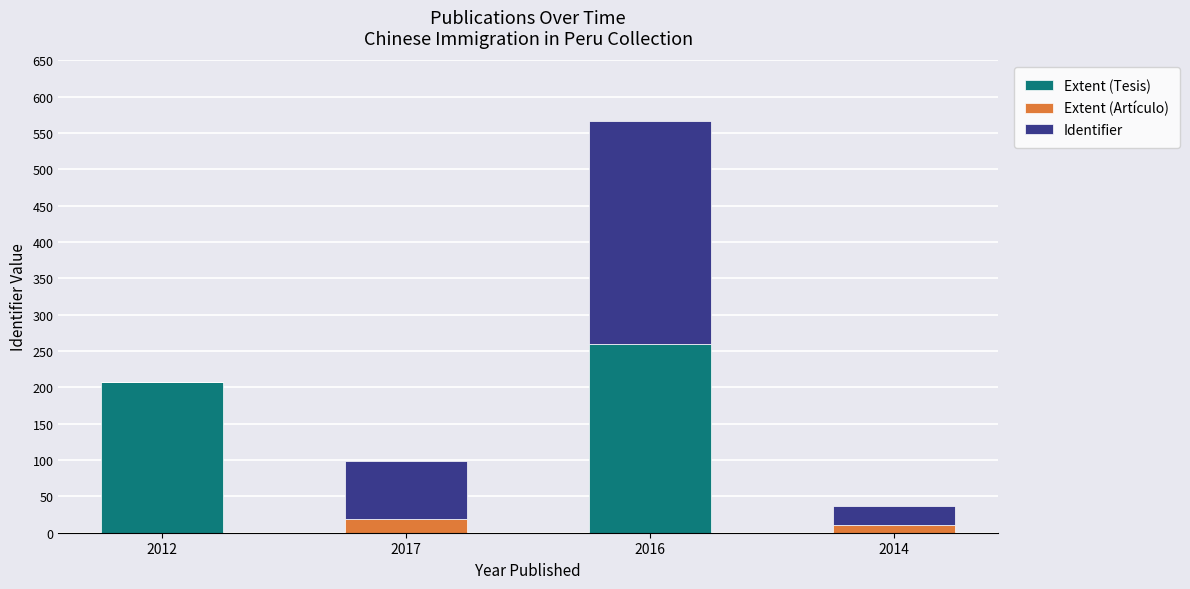

Reading right to left, what are the values for Extent (Tesis)?

2014=0	2016=260	2017=0	2012=207